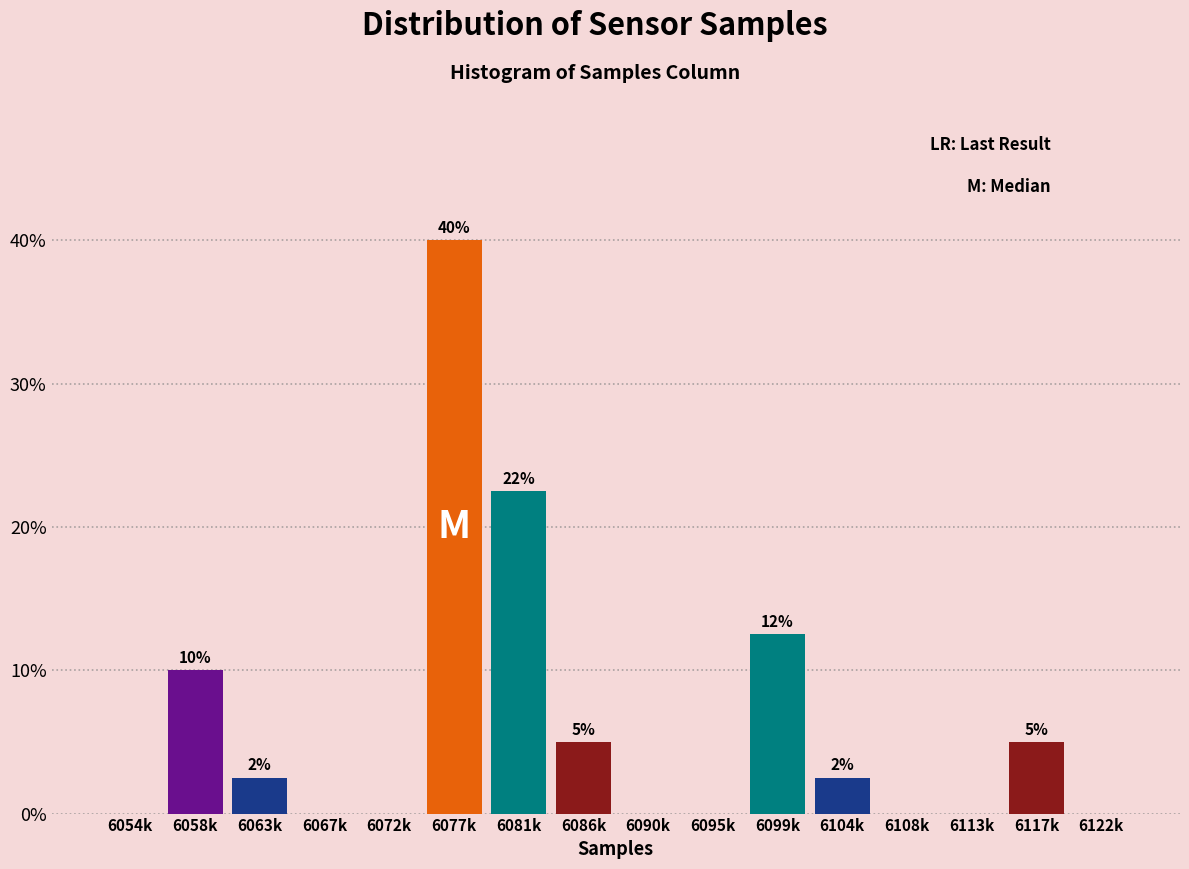

Between 6077k and 6058k, which is larger?

6077k